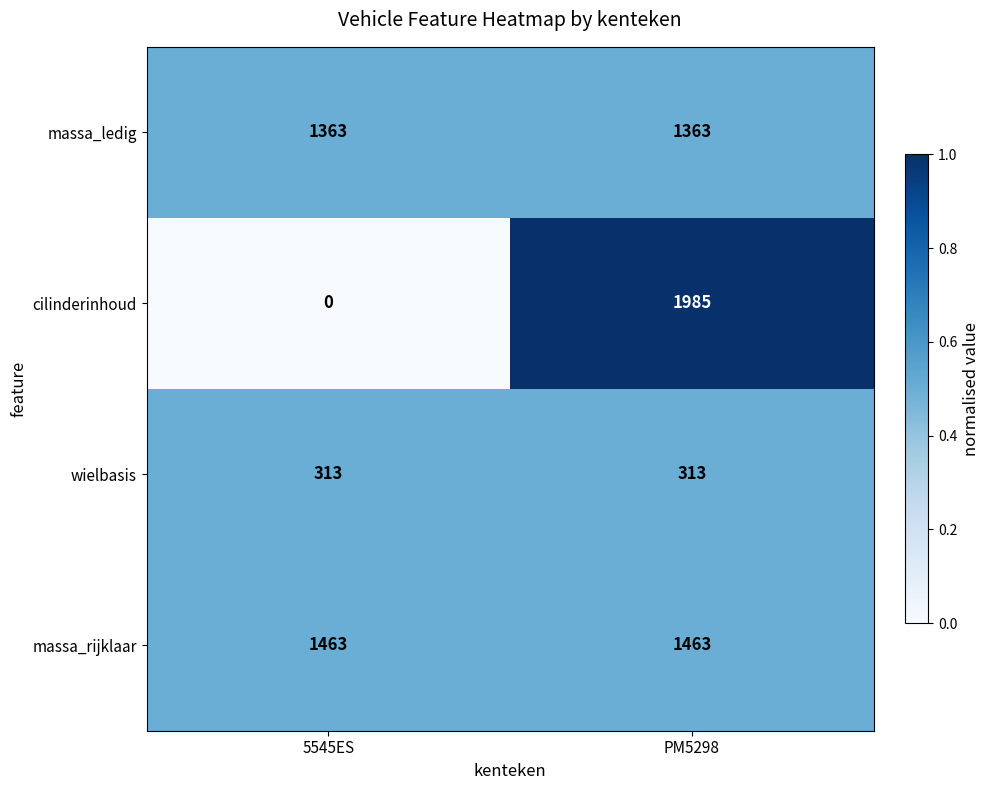

Is it true that wielbasis equals 415 at 5545ES?

False